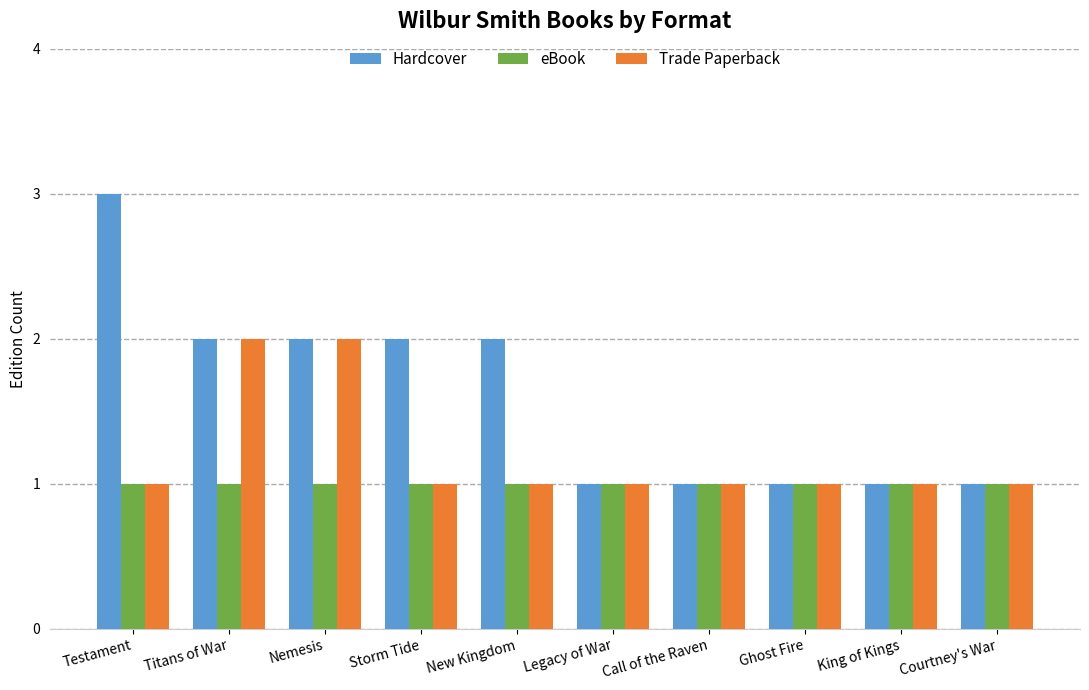

Rank the series by their average value, from highest to lowest.

Hardcover, Trade Paperback, eBook